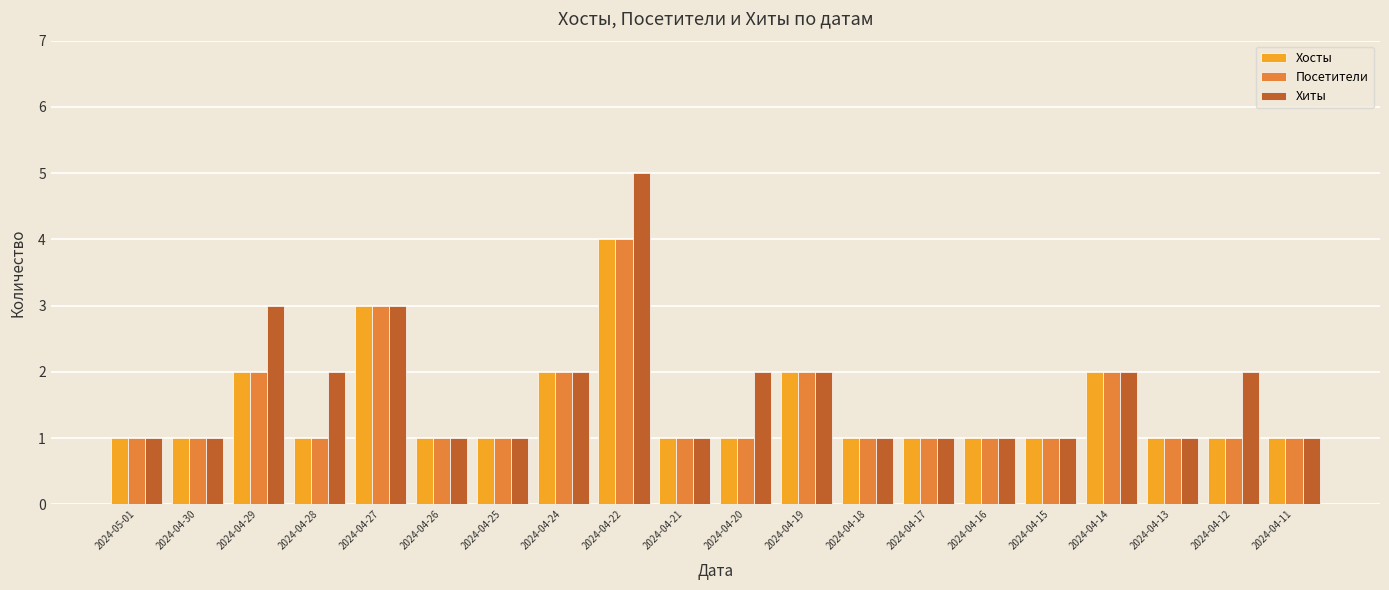

What is the sum of the Хиты values at 2024-04-27 and 2024-04-17?

4